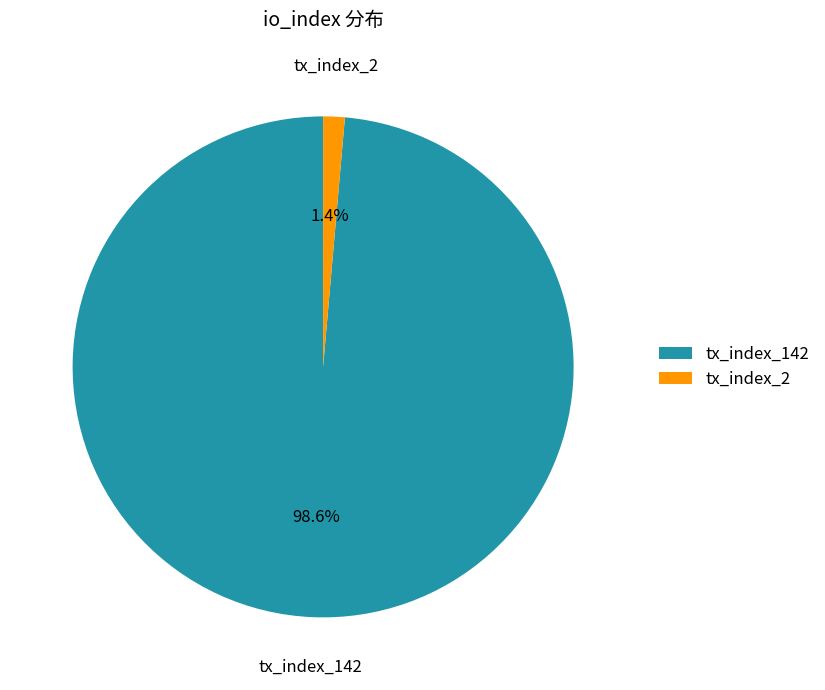

Is there any slice that represents more than half of the pie?

Yes